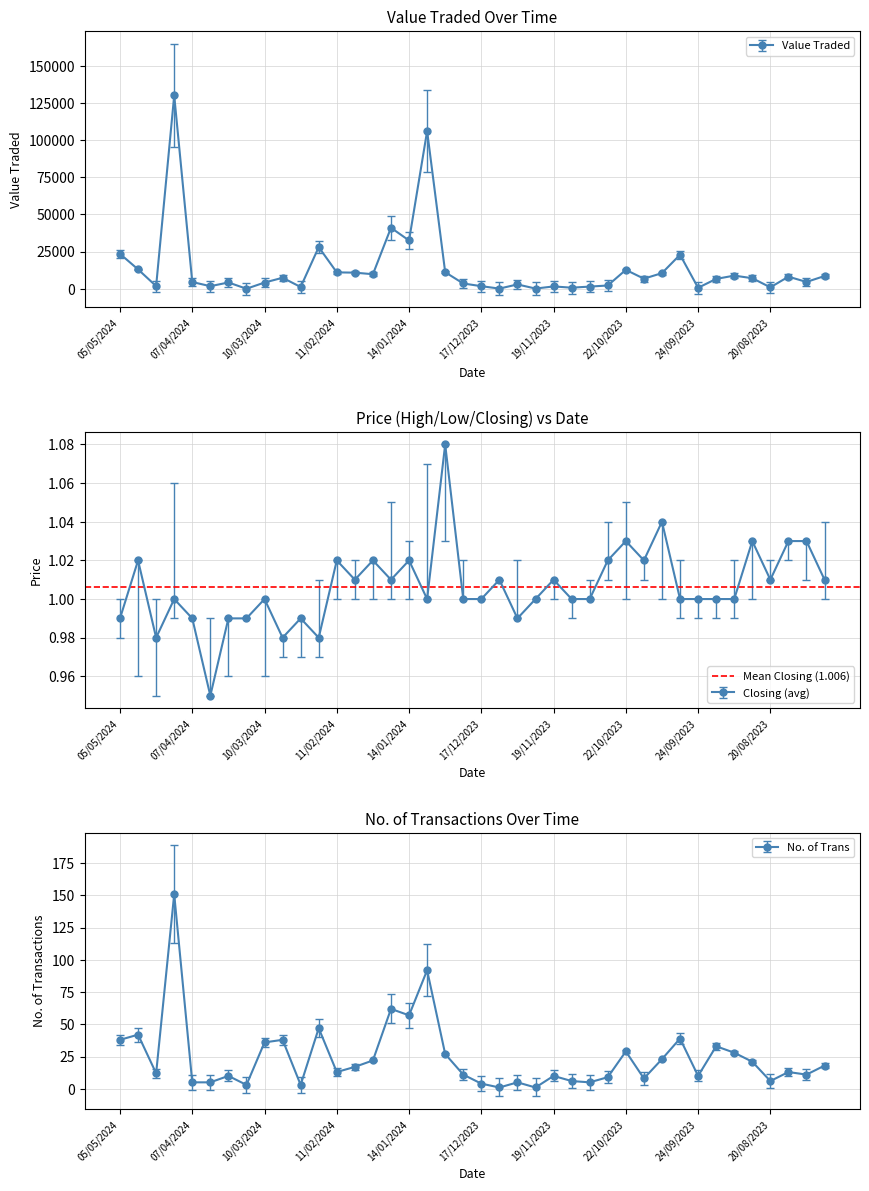

How many values in the High series are below 1?

6